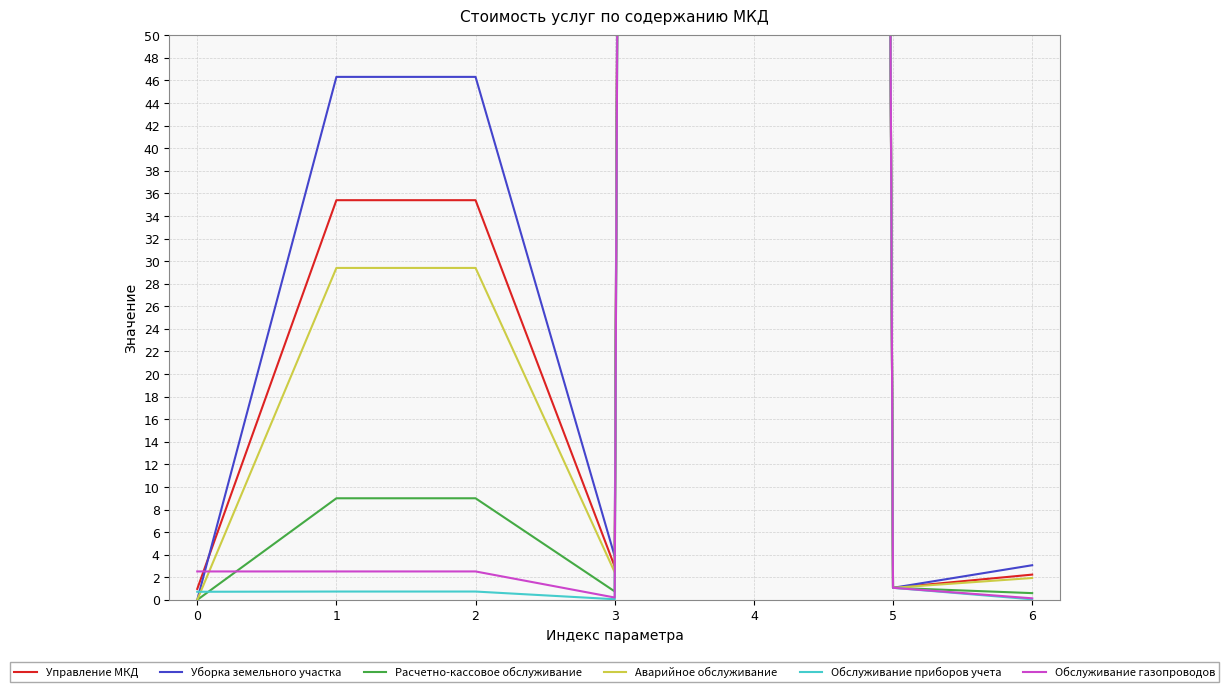

Is it true that Обслуживание газопроводов equals 1.3 at 2?

False